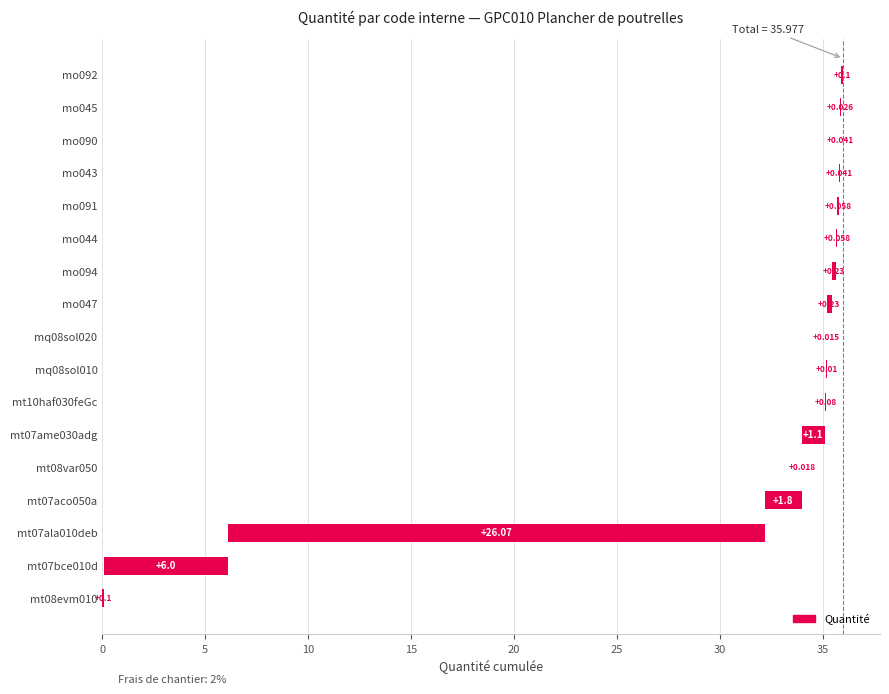

True or false: the data shows 0.1 at mt10haf030feGc.

False